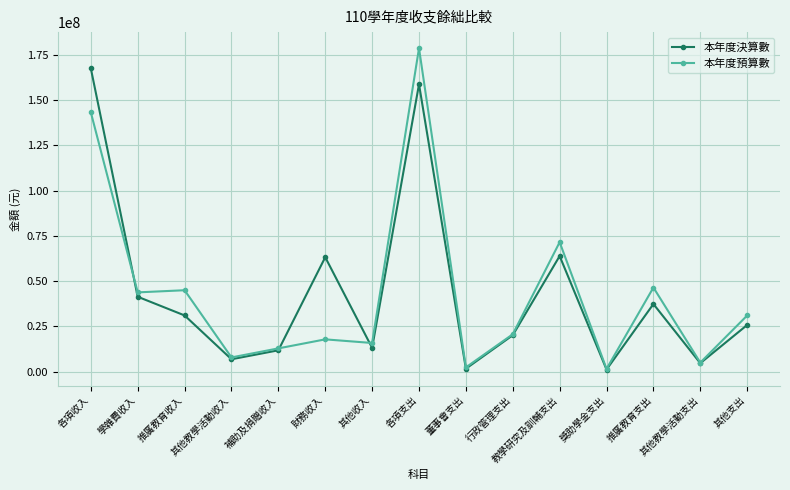

Where is 本年度預算數 nearest to the value 90139338?

教學研究及訓輔支出